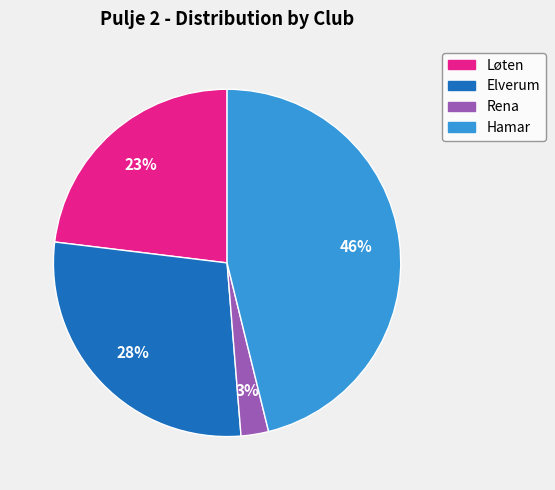

Which category has the biggest portion of the pie?

Hamar